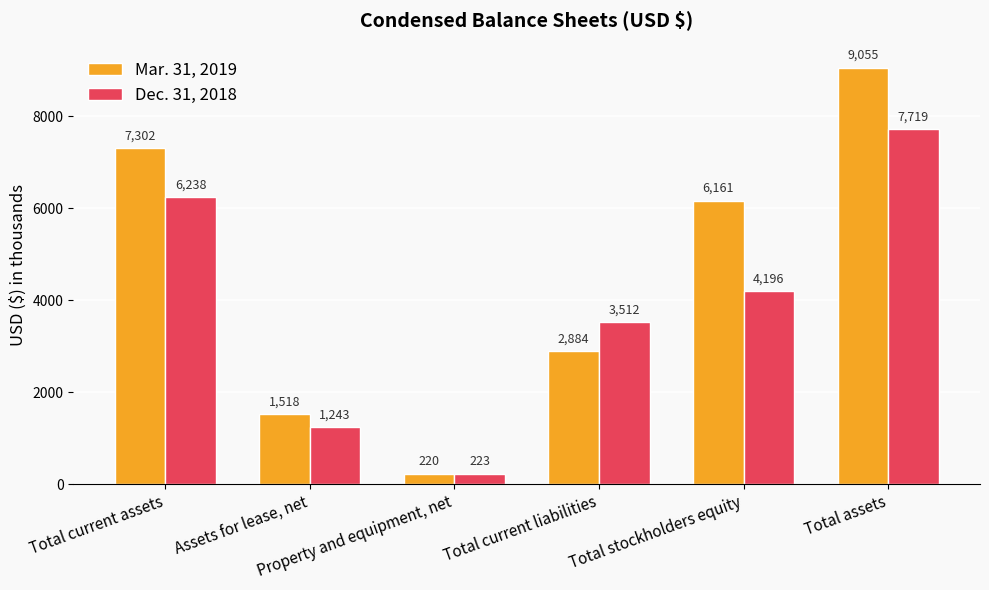

How many categories are shown in the chart?

6